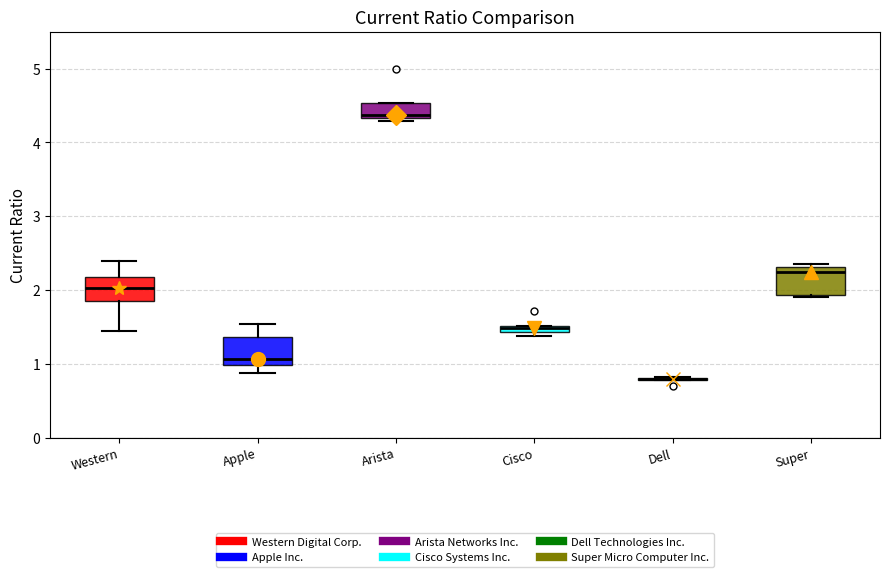

Where does the median line of the box for Arista sit on the y-axis? The values are not printed on the chart, so give them approximately, as read against the axis.

4.4